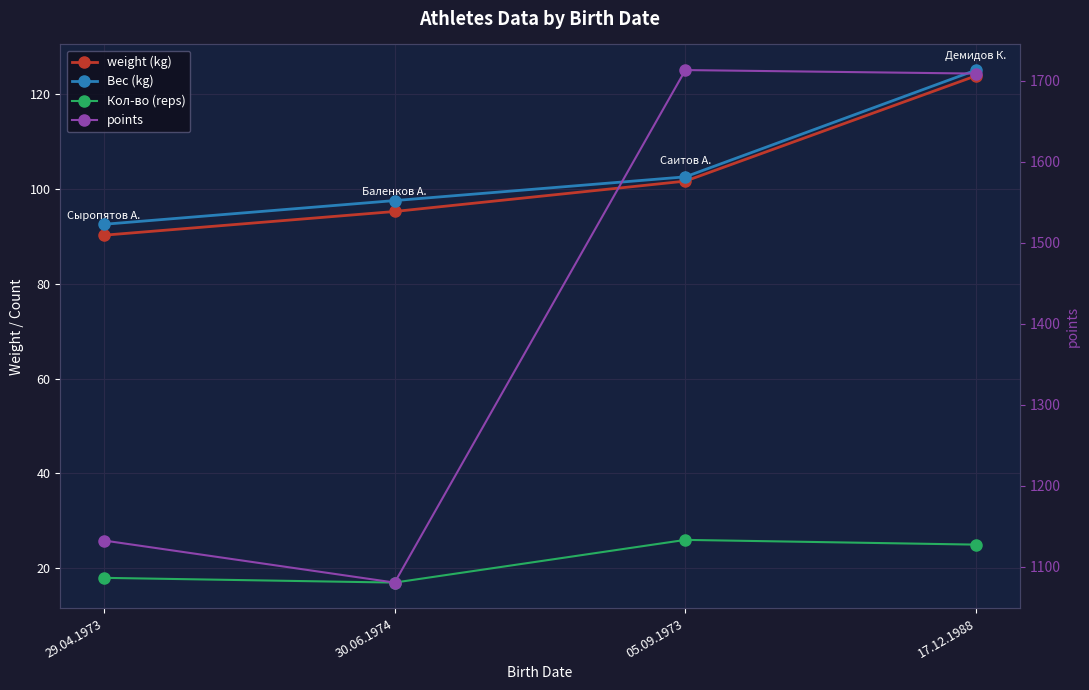

What is the total value across all series at 05.09.1973?

1943.3